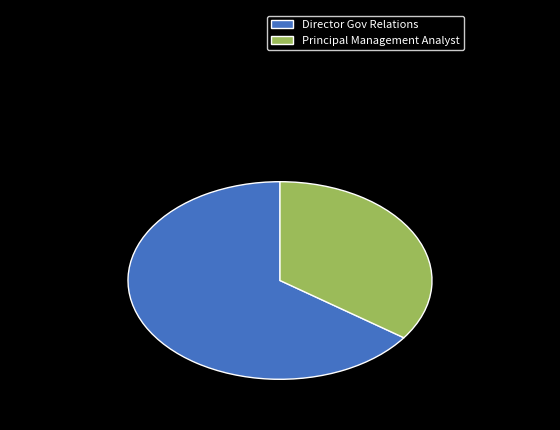

Does Principal Management Analyst account for over 50% of the chart?

No